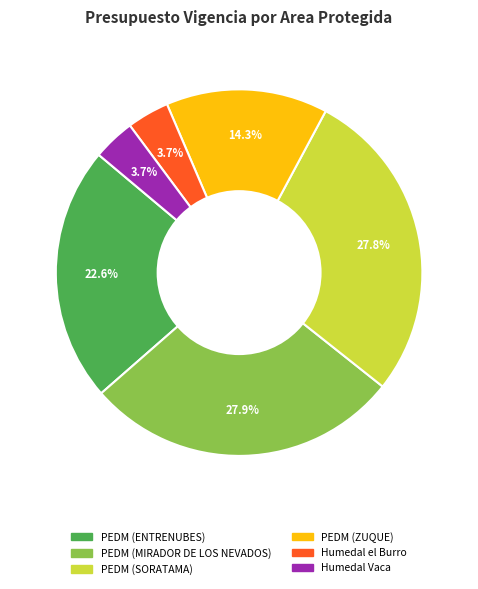

Is there any slice that represents more than half of the pie?

No